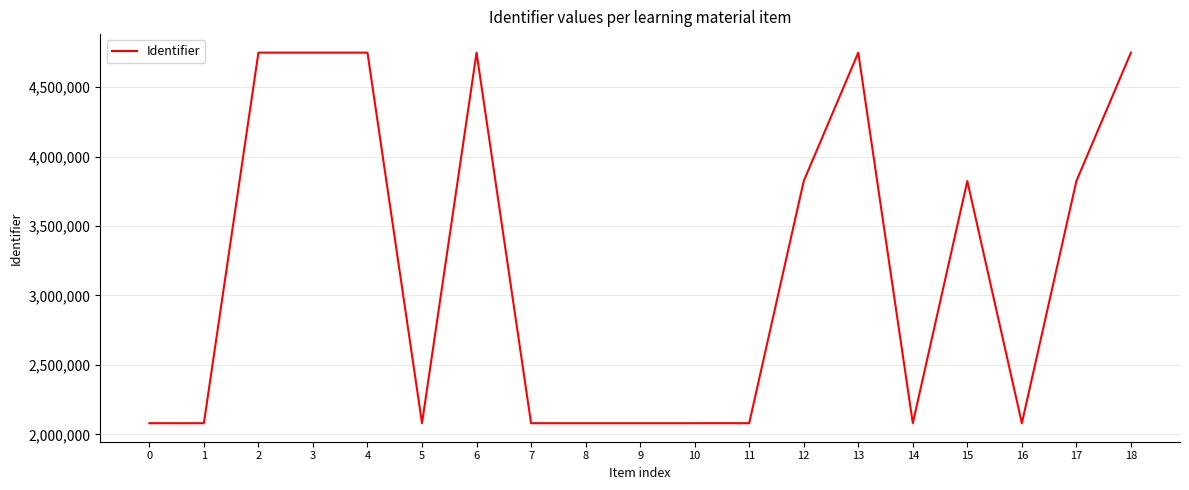

What is the maximum value shown in the chart?

4747511